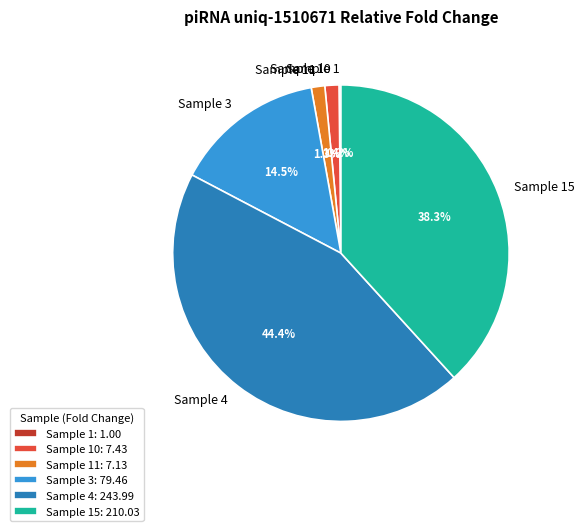

What portion of the pie excludes Sample 3?

85.5%